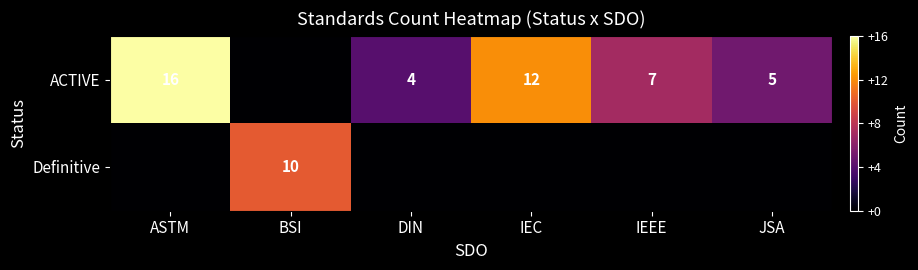

What is the total value across all series at JSA?

5